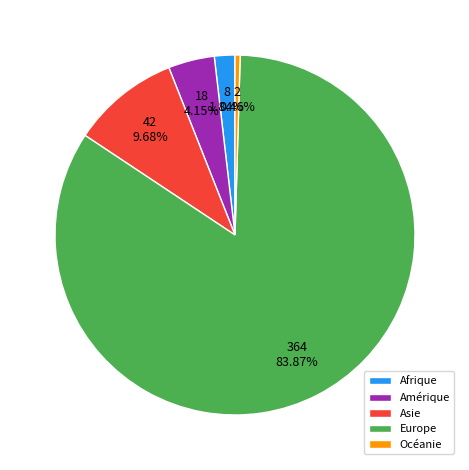

Is it true that Océanie is 10% of the pie?

False